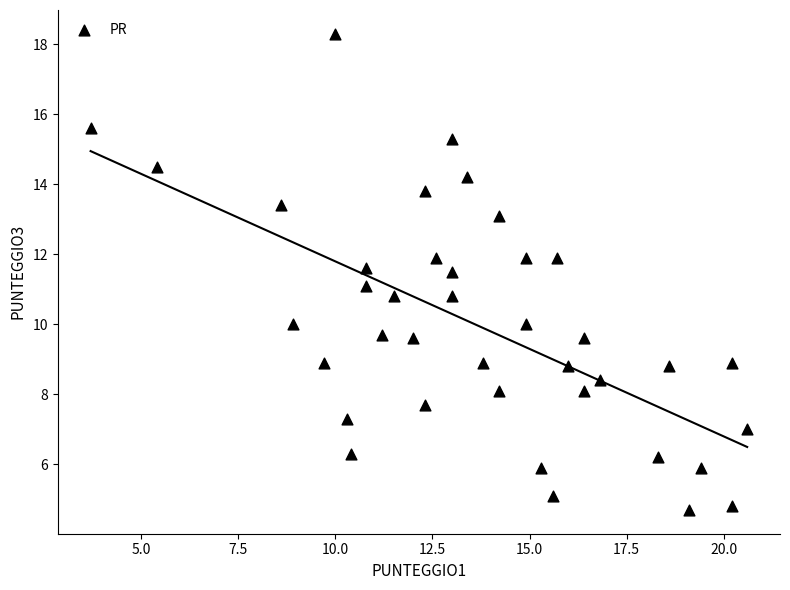

What is the range of X values (max minus min)?

16.9